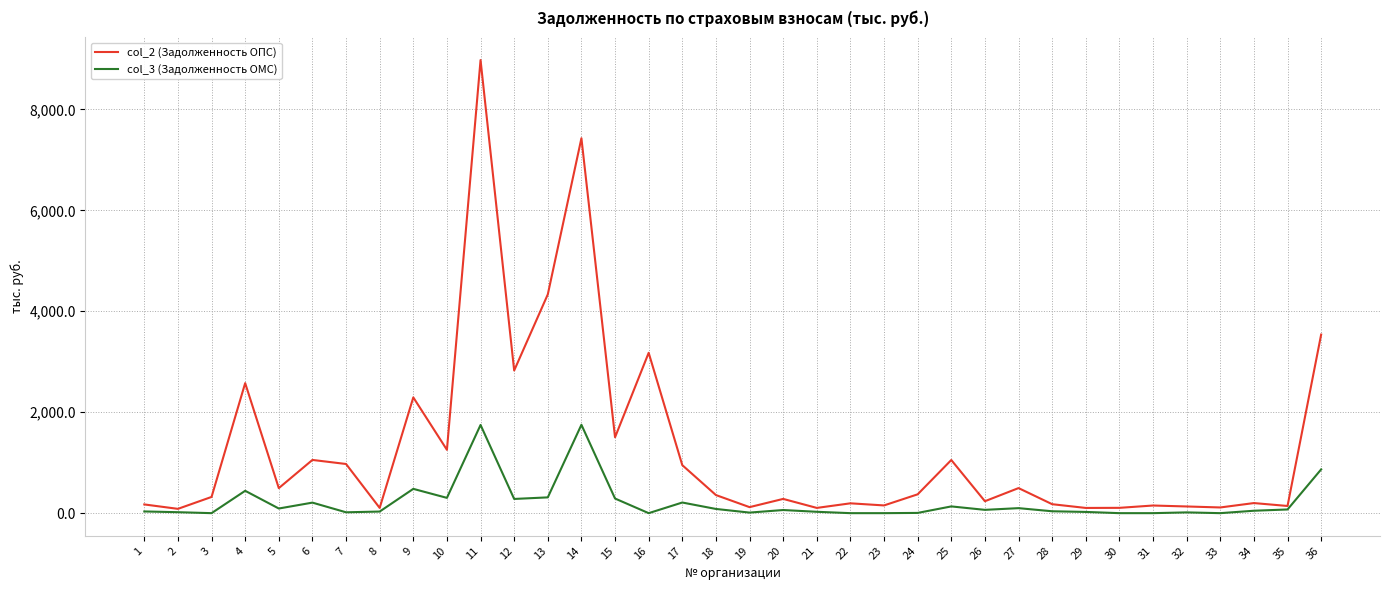

Which series has the largest total across all categories?

col_2 (Задолженность ОПС)